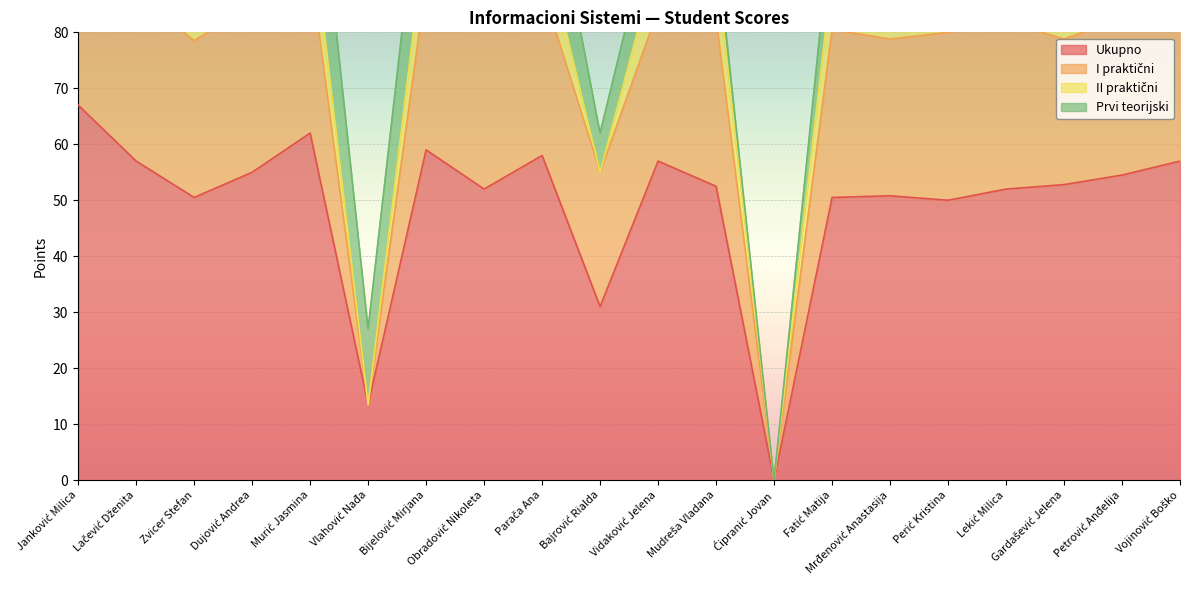

What is the highest value of the Ukupno series?

67.0